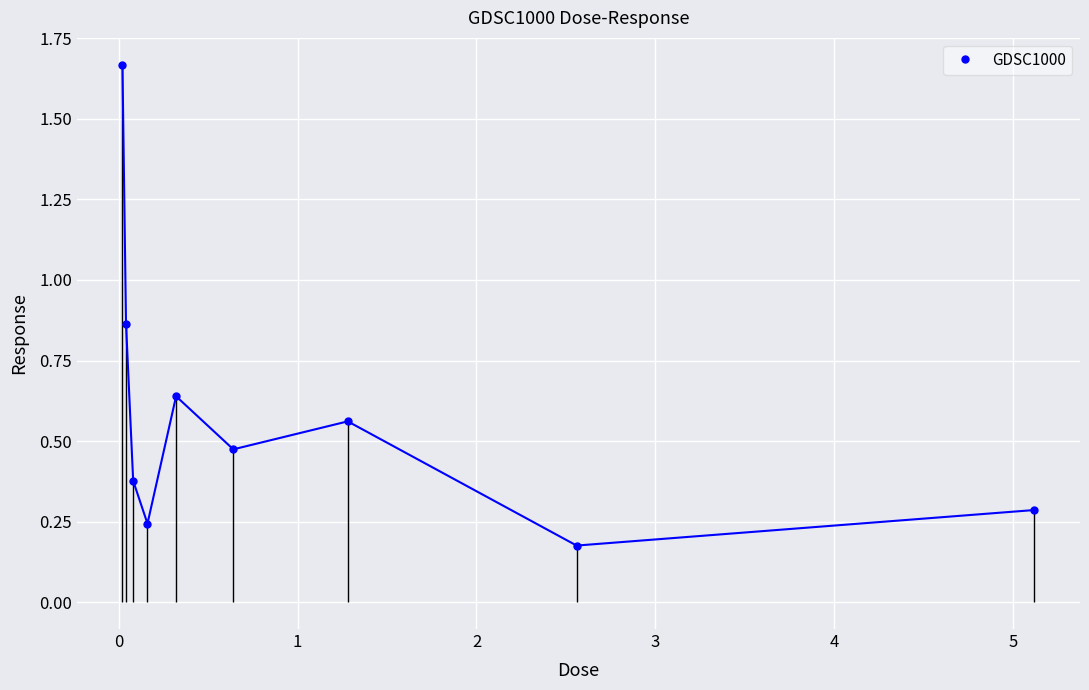

How many interior local peaks (higher than both neighbors) does the data have?

2